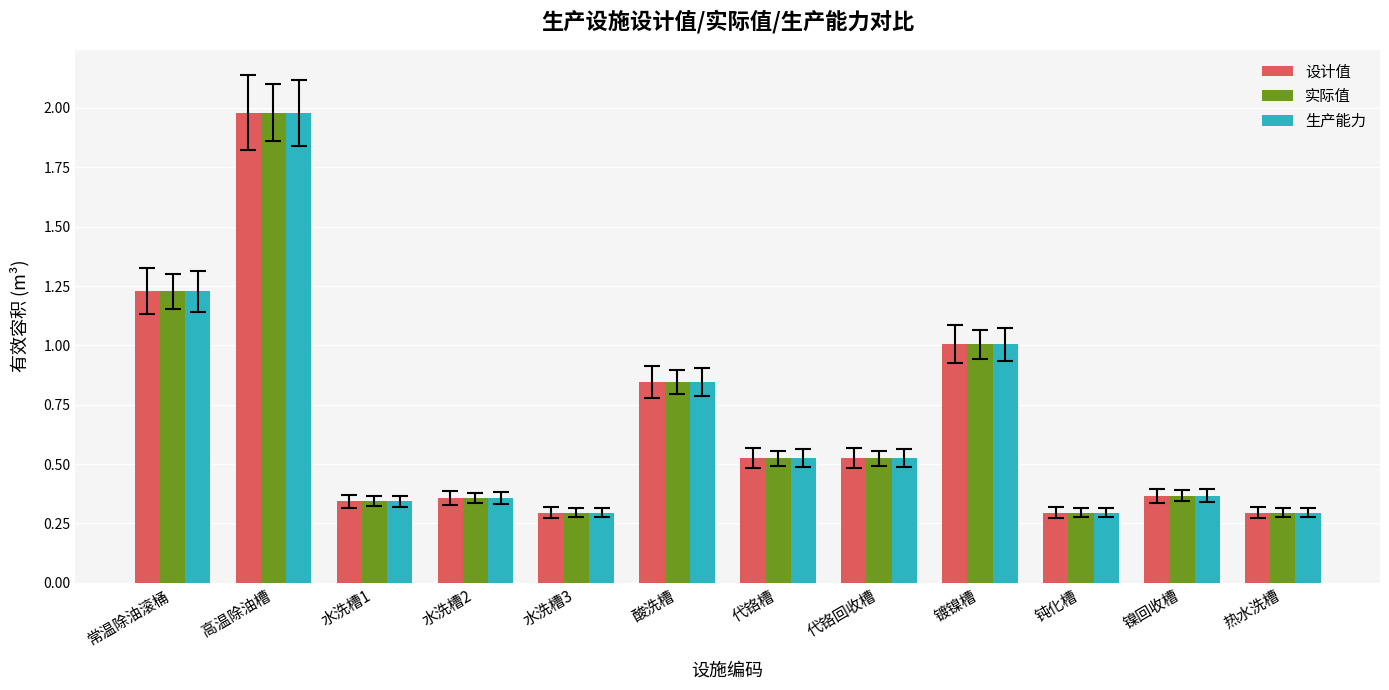

What is the sum of all 实际值 values?

8.1